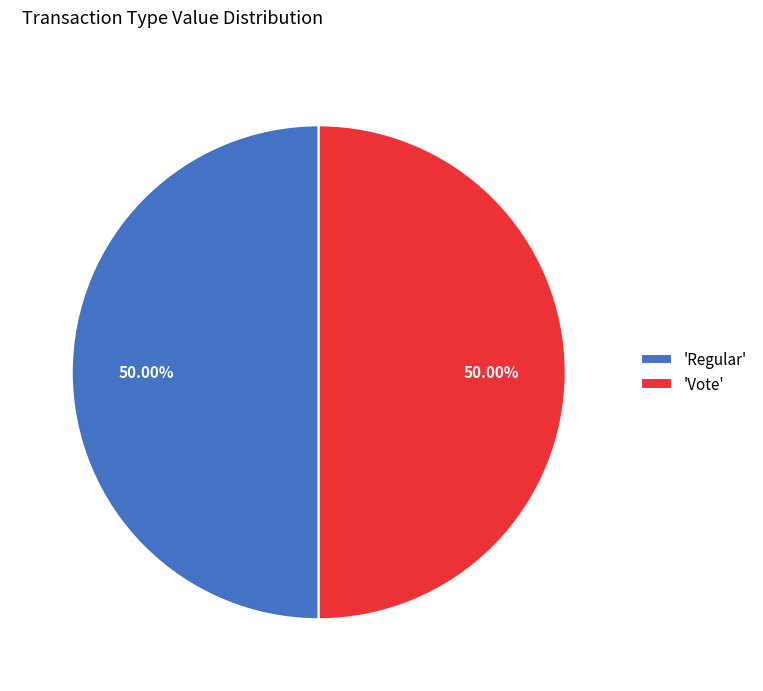

What is the ratio of the value at 'Vote' to the value at 'Regular'?

1.0